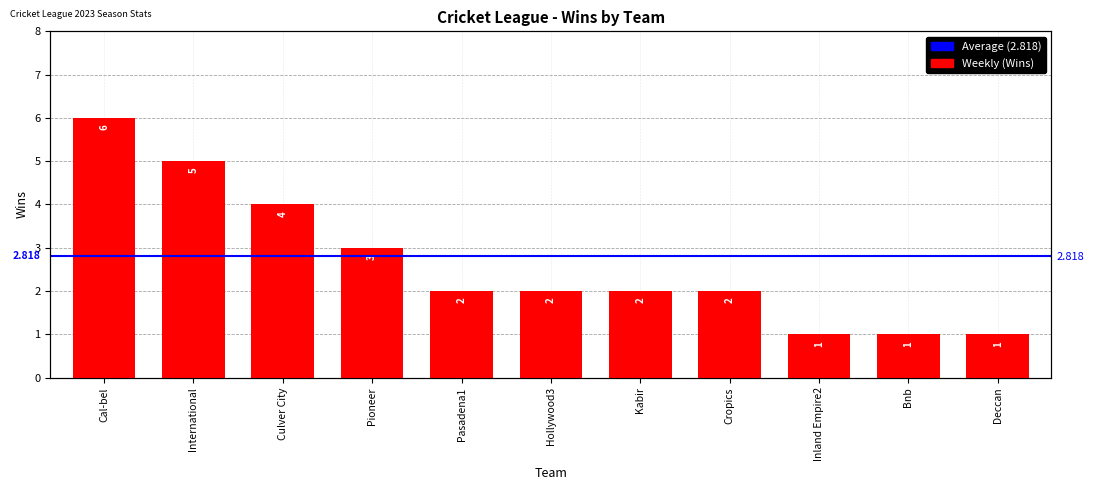

Count the number of values greater than 2.

4